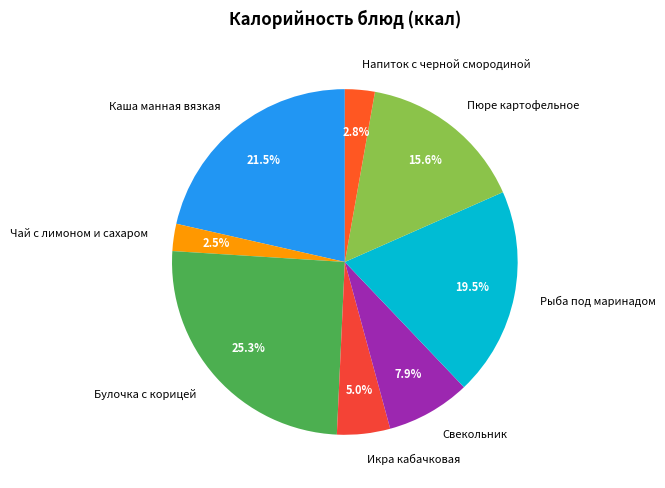

True or false: Пюре картофельное accounts for 16% of the total.

True